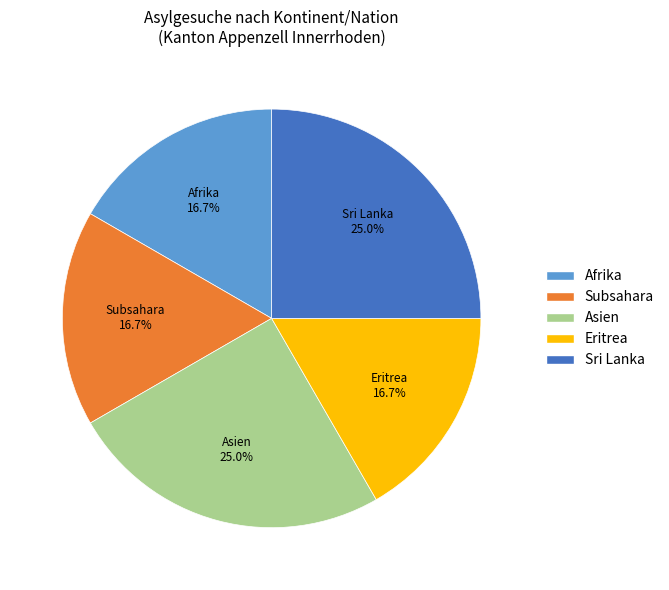

Is there a majority slice in this chart?

No